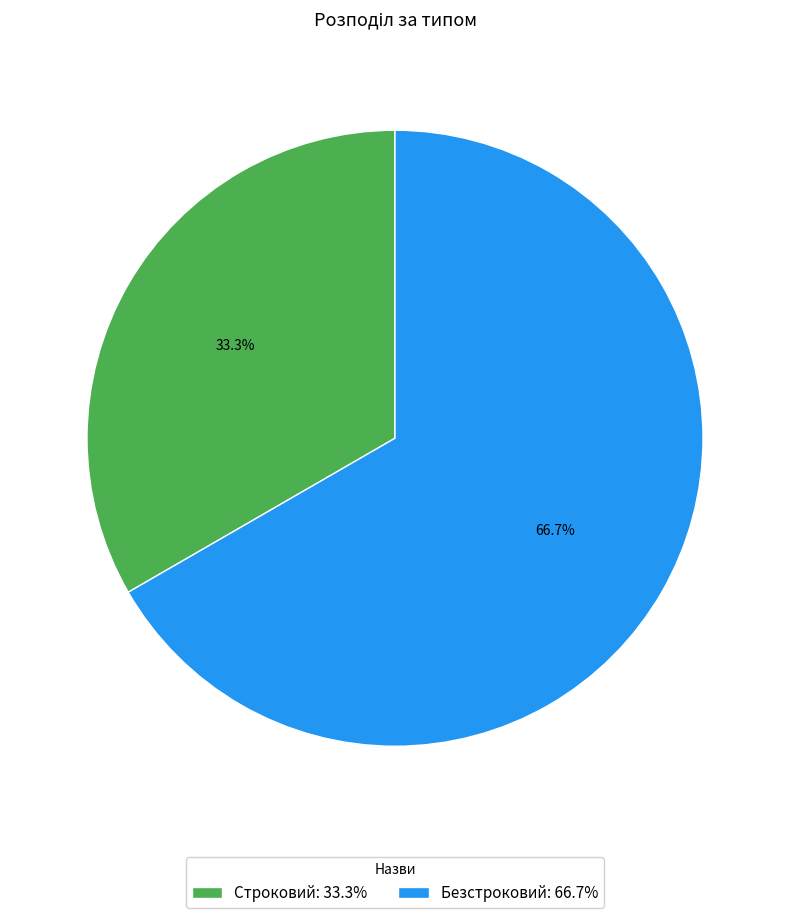

What is the total percentage of Безстроковий and Строковий?

100.0%